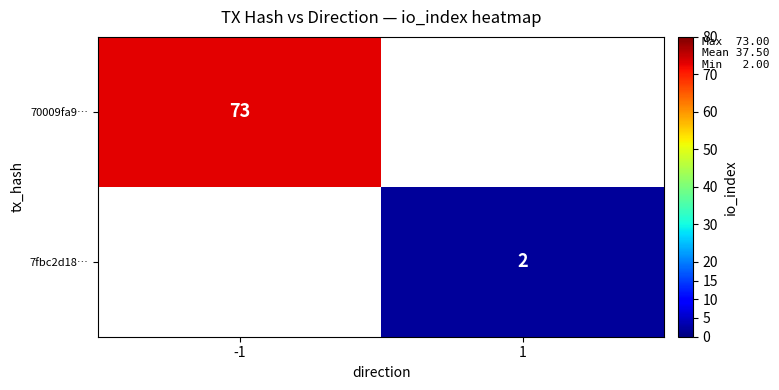

What is the total value across all series at -1?

73